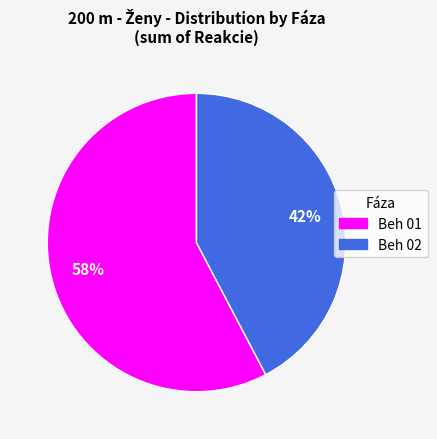

Is there a majority slice in this chart?

Yes